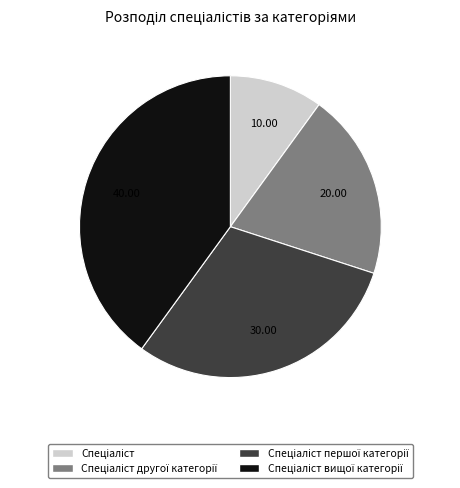

Does any single category account for the majority?

No